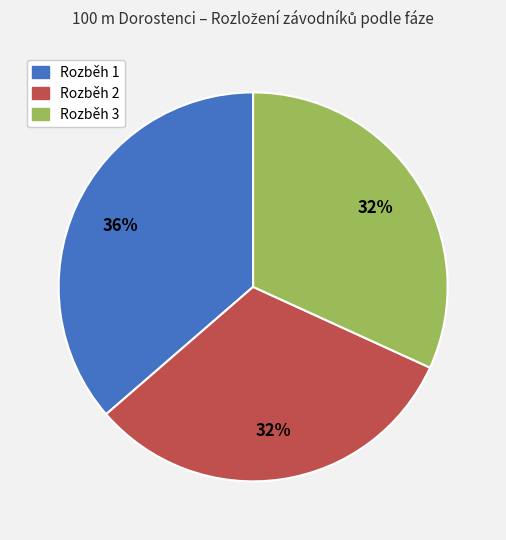

What is the ratio of the value at Rozběh 2 to the value at Rozběh 3?

1.0